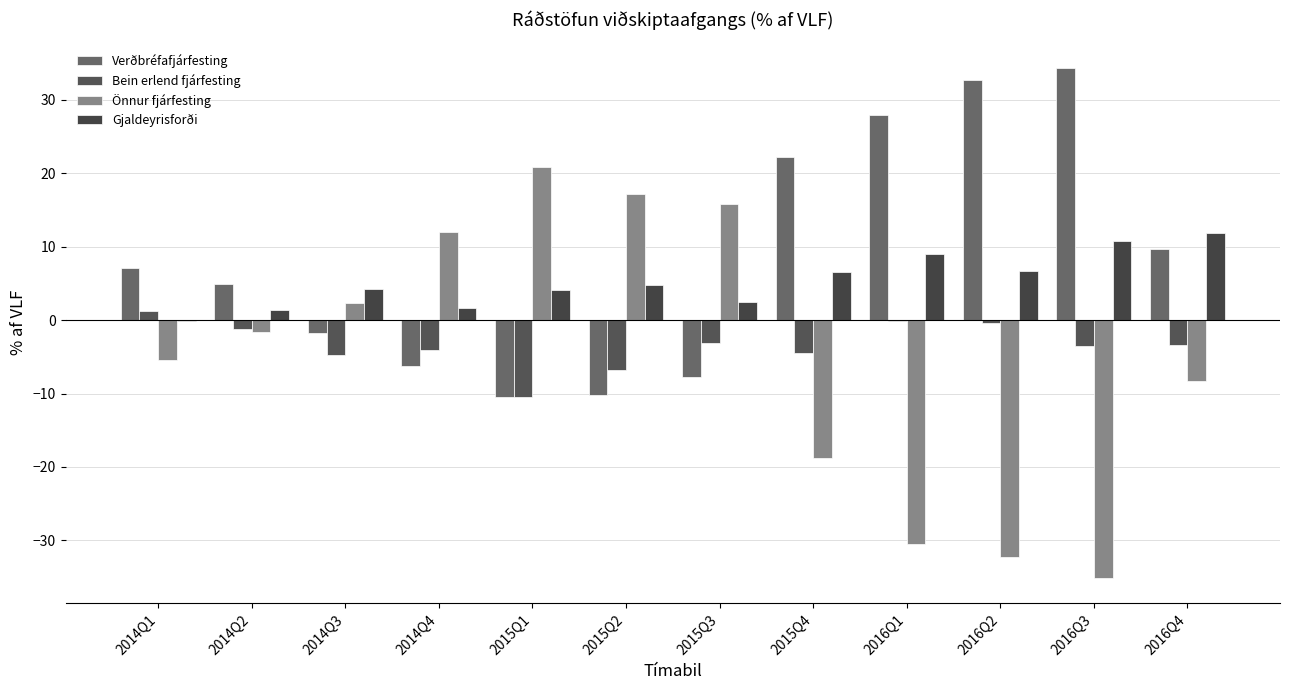

Where is Bein erlend fjárfesting nearest to the value -4?

2014Q4